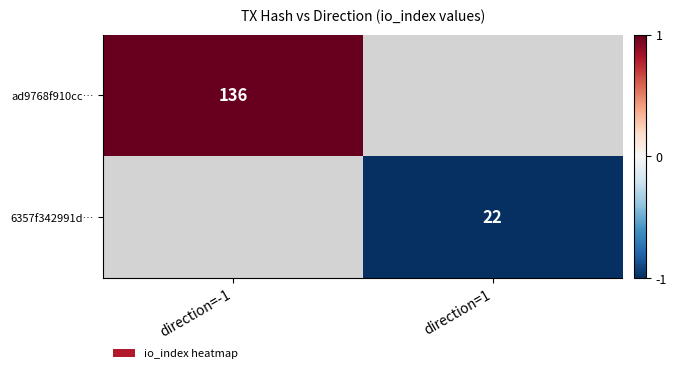

Is it true that ad9768f910cc… equals 1.5 at direction=-1?

False